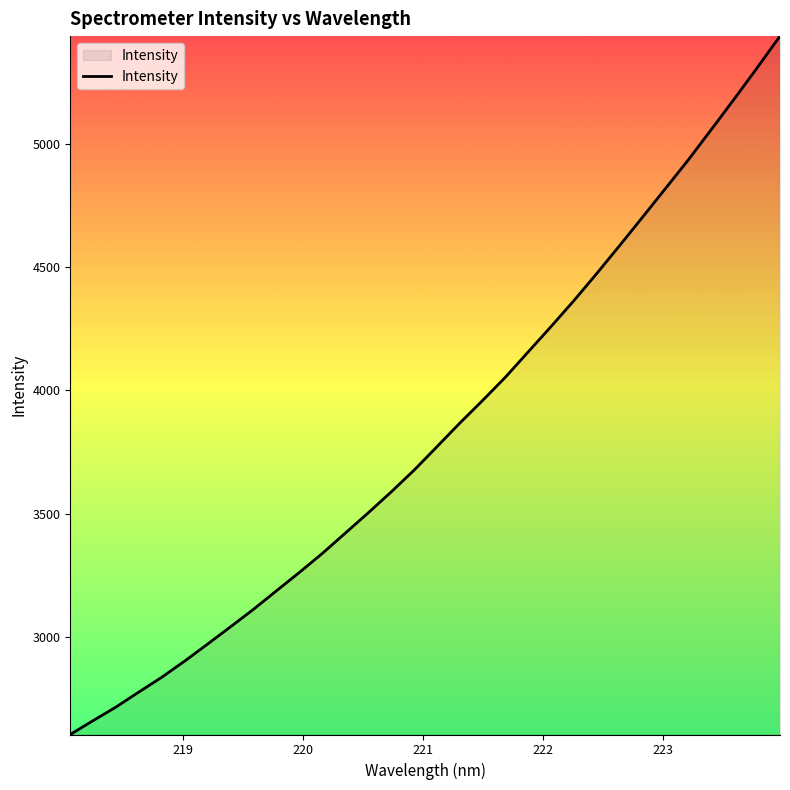

What is the greatest value displayed?

5438.1